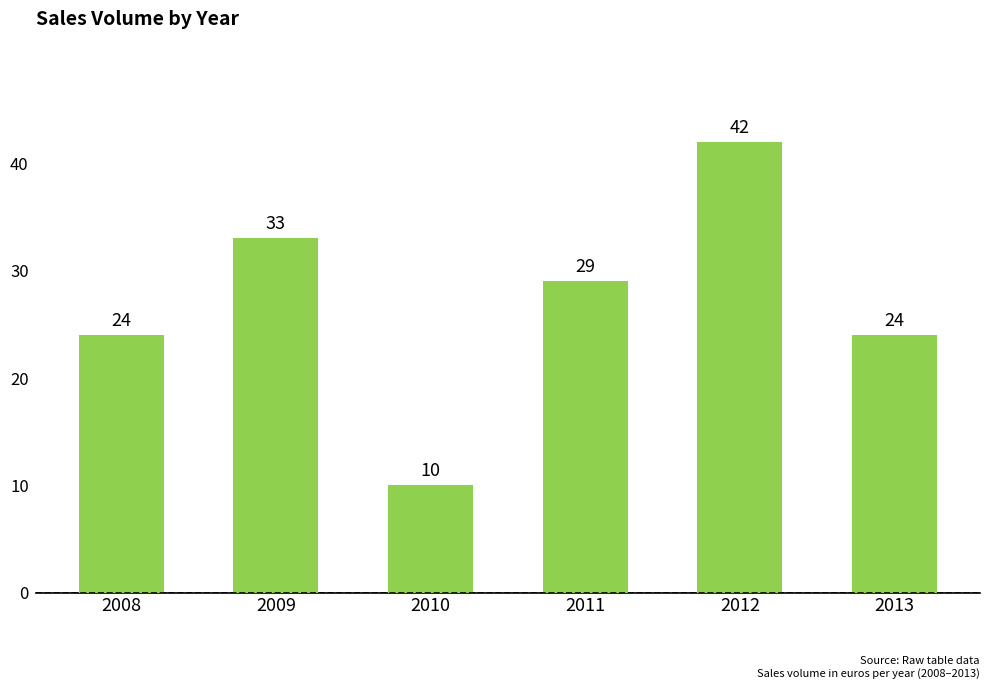

How many series are shown in this chart?

1